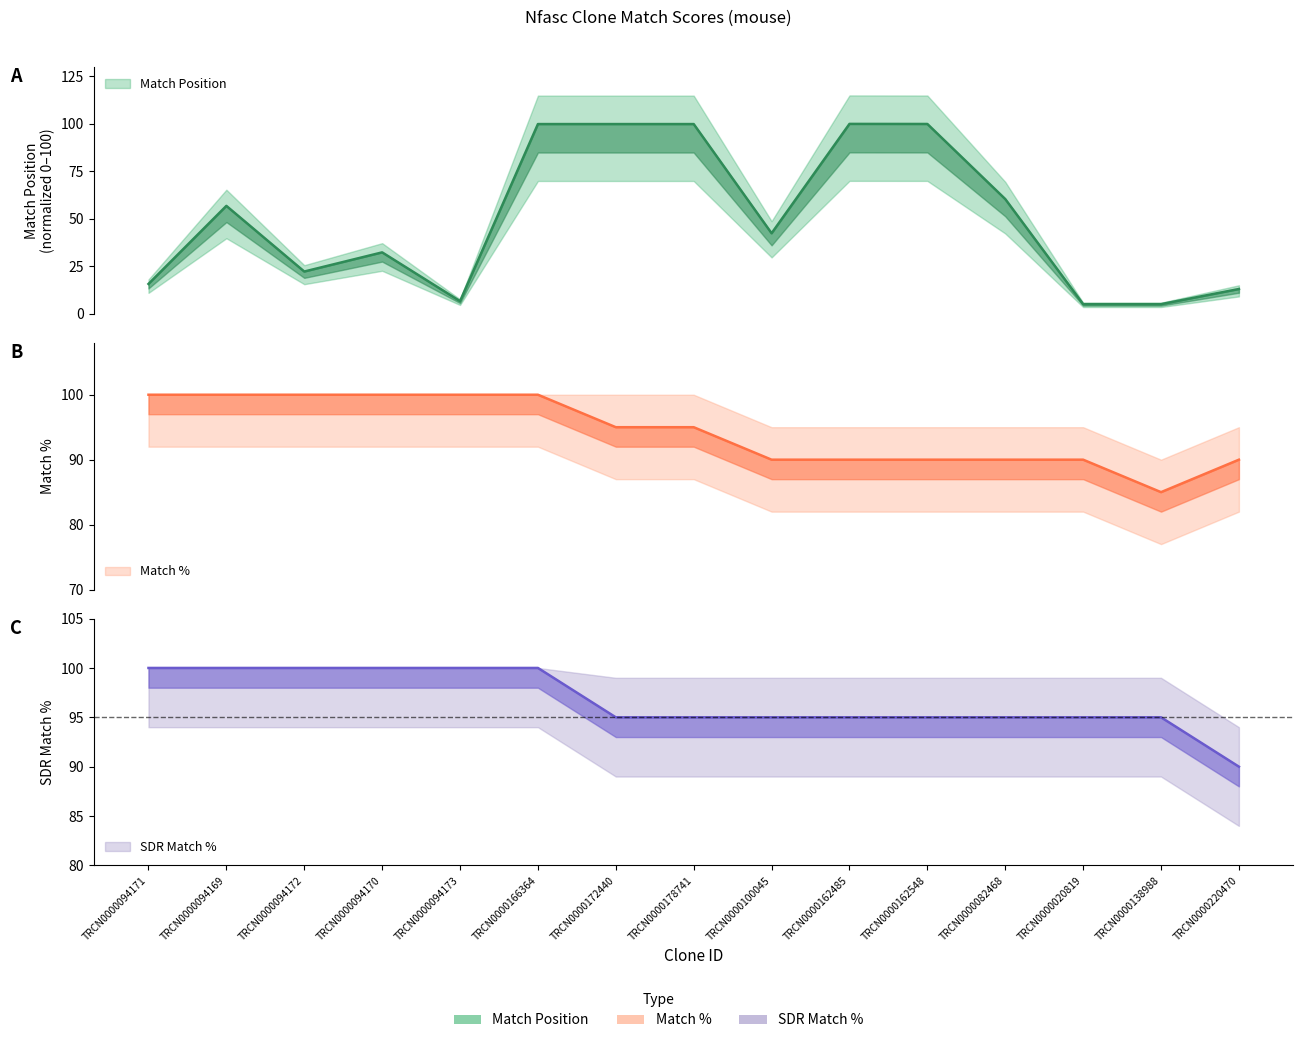

Between which two adjacent categories do Match Position and Match % first intersect?

TRCN0000166364 and TRCN0000172440